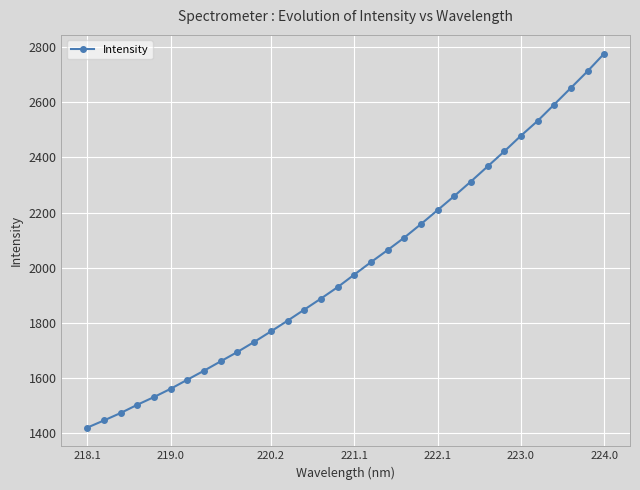

What is the minimum value shown in the chart?

1419.1